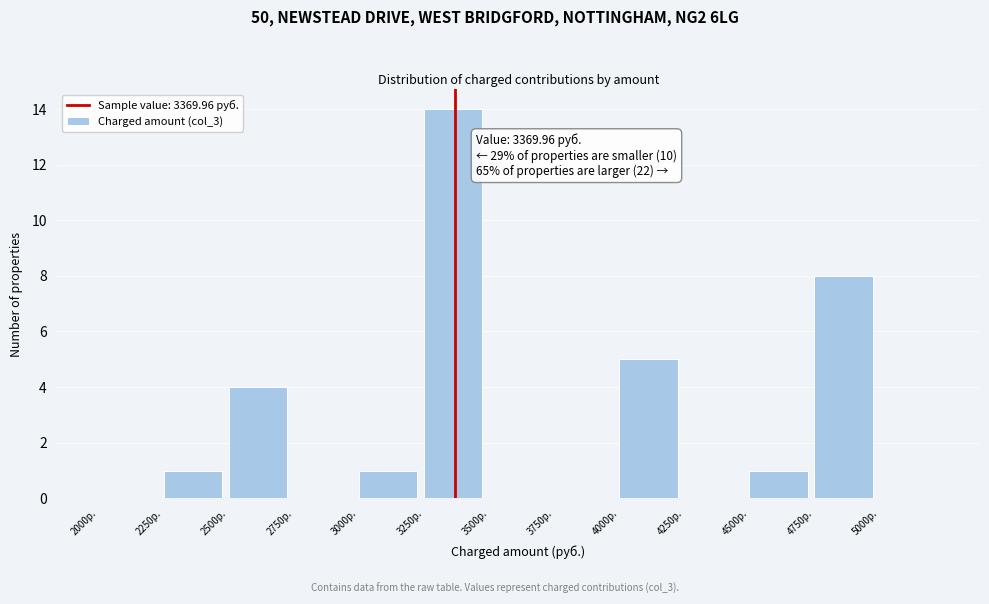

Over which range of the x-axis is the bar tallest?

3250 to 3500